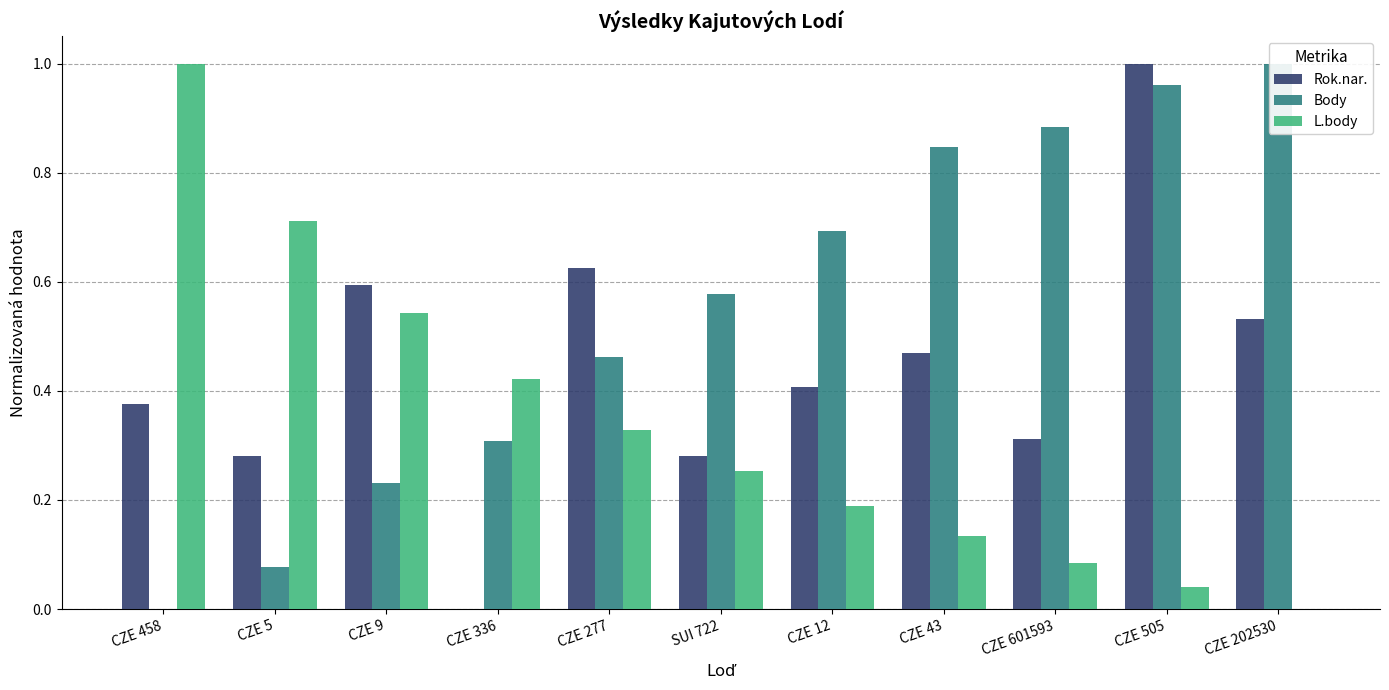

What is the difference between the highest and lowest values at CZE 277?

0.3